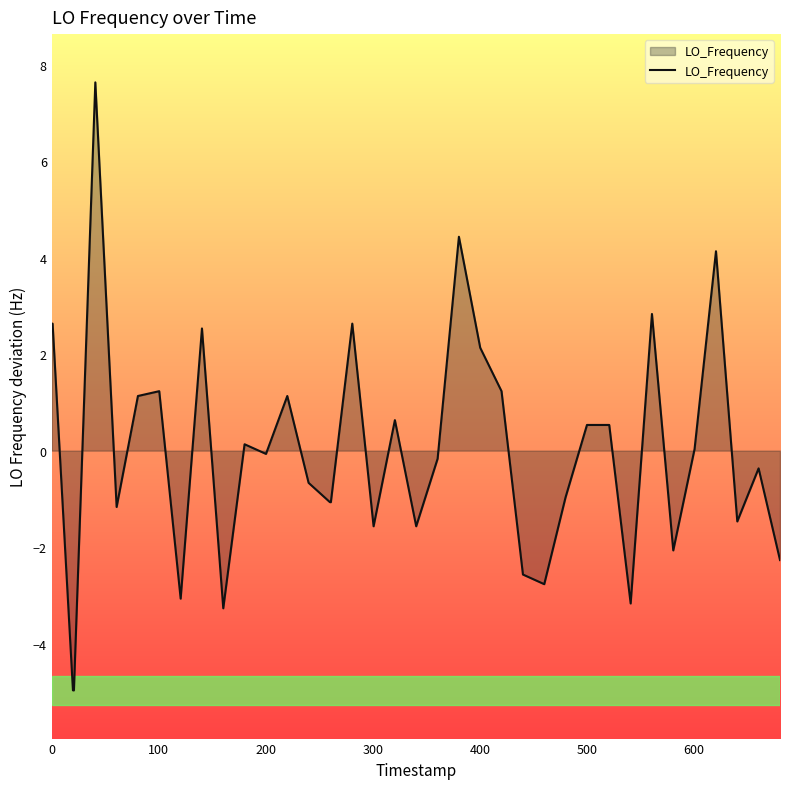

What is the difference between the maximum and minimum values?

12.6